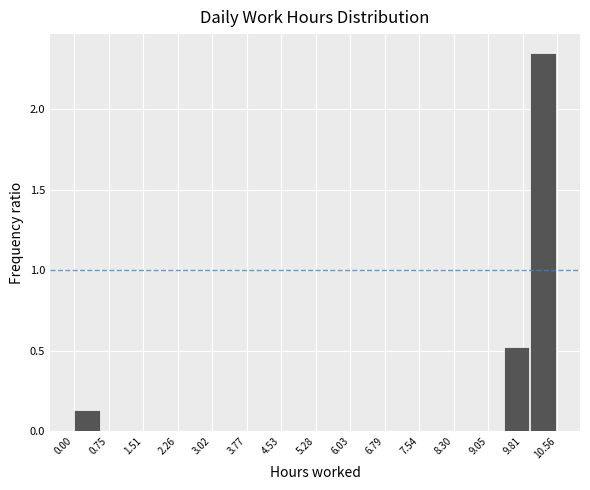

Reading left to right, list every bar in this chart as the range it spans on the x-axis followed by its height. Neither the bar edges nor the heights are printed on the chart, so give them approximately, as read against the axes.

0.0 to 0.6: 0.15
0.6 to 1.2: 0
1.2 to 1.8: 0
1.8 to 2.3: 0
2.3 to 2.9: 0
2.9 to 3.5: 0
3.5 to 4.1: 0
4.1 to 4.7: 0
4.7 to 5.3: 0
5.3 to 5.9: 0
5.9 to 6.5: 0
6.5 to 7.0: 0
7.0 to 7.6: 0
7.6 to 8.2: 0
8.2 to 8.8: 0
8.8 to 9.4: 0
9.4 to 10.0: 0.50
10.0 to 10.6: 2.35